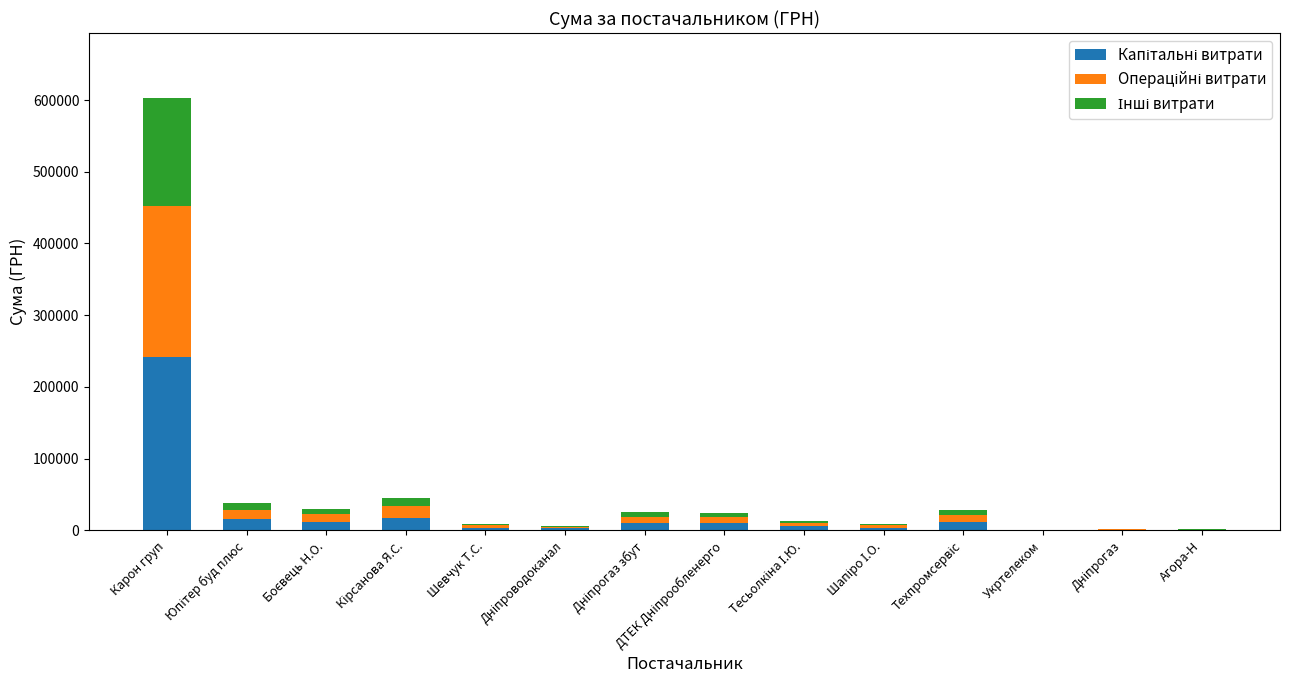

At which category is the sum across all series the highest?

Карон груп